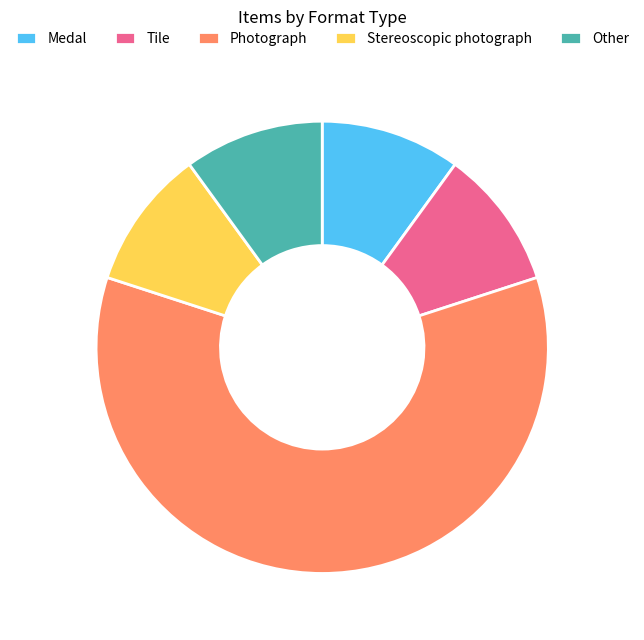

Is Other the majority of the pie?

No